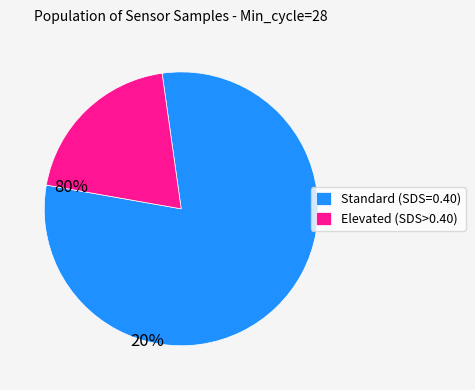

Which slice represents more than half of the pie?

Standard (SDS=0.40)